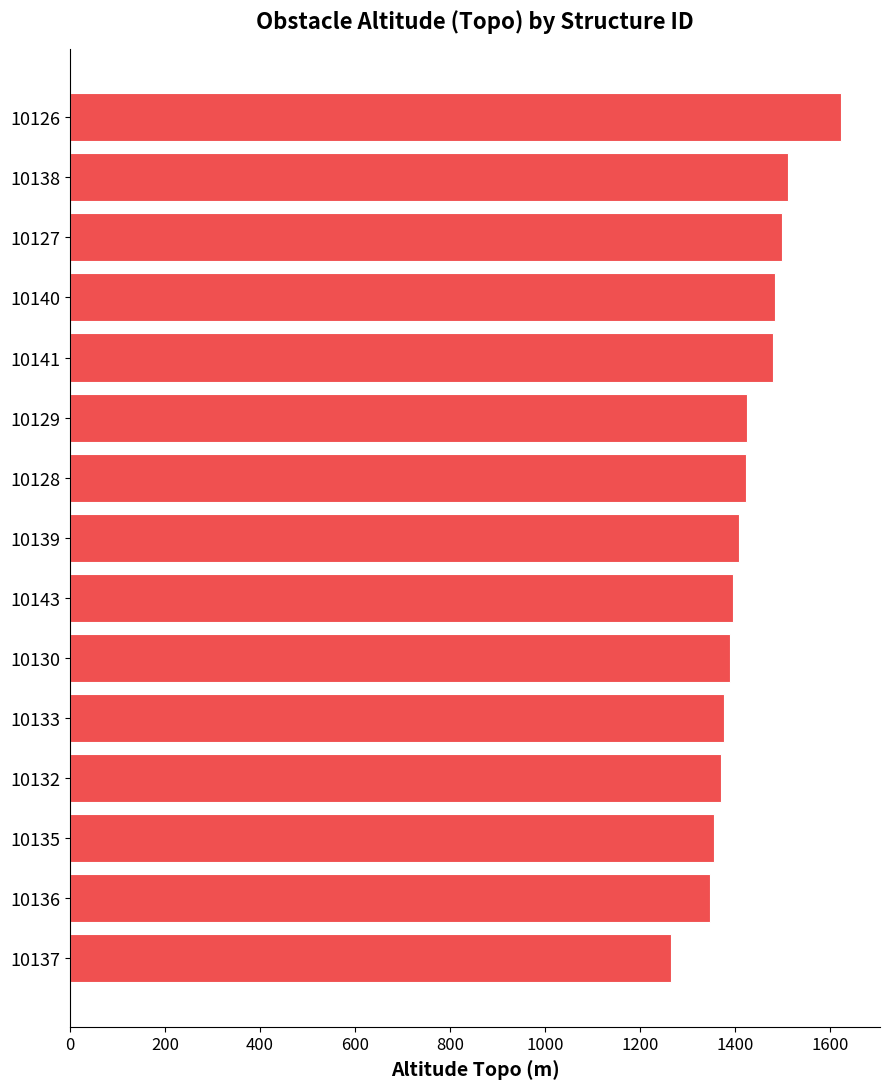

The chart shows a value of 2210.3 at 10140. True or false?

False